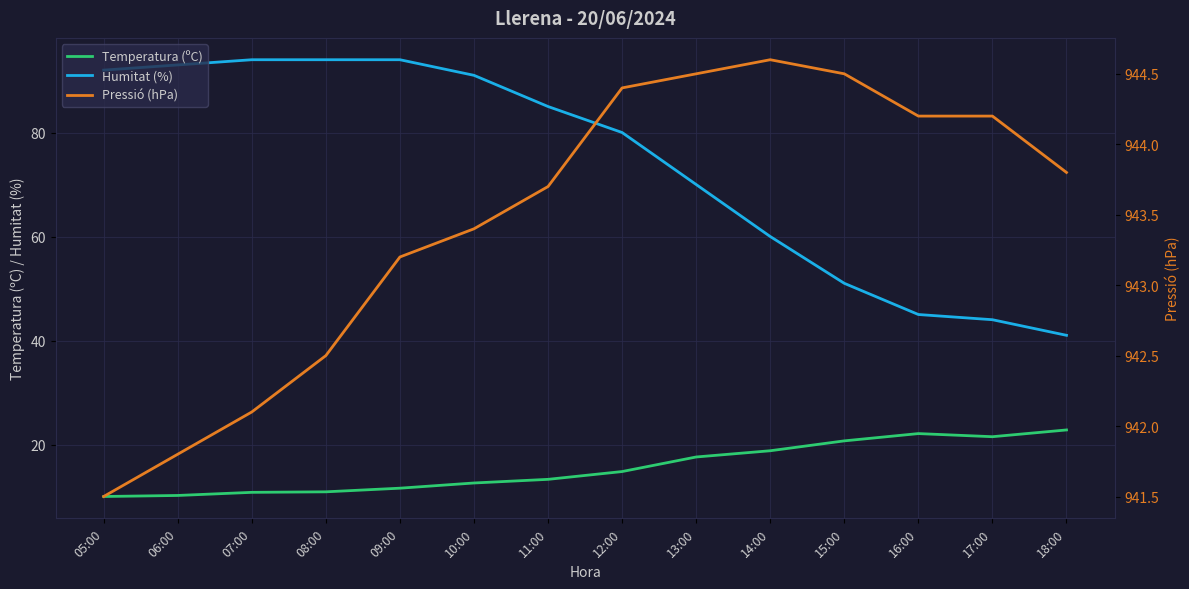

What position from the right is 17:00?

2